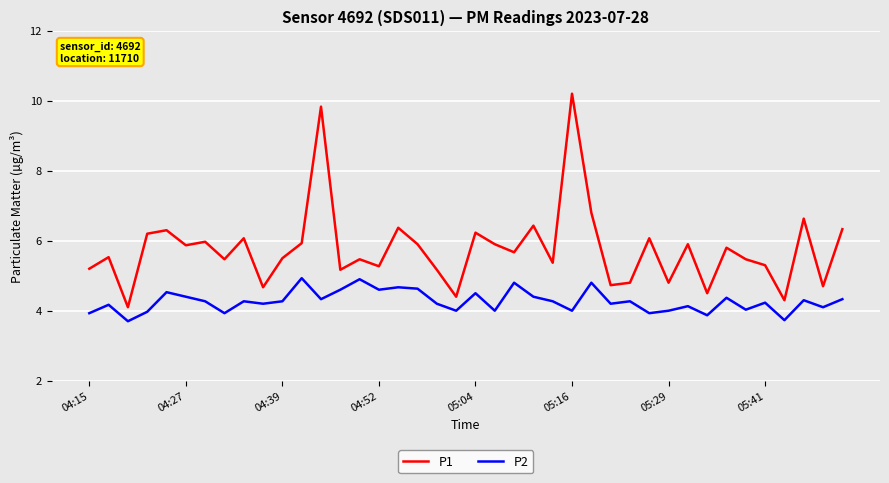

What is the greatest value displayed?

10.2